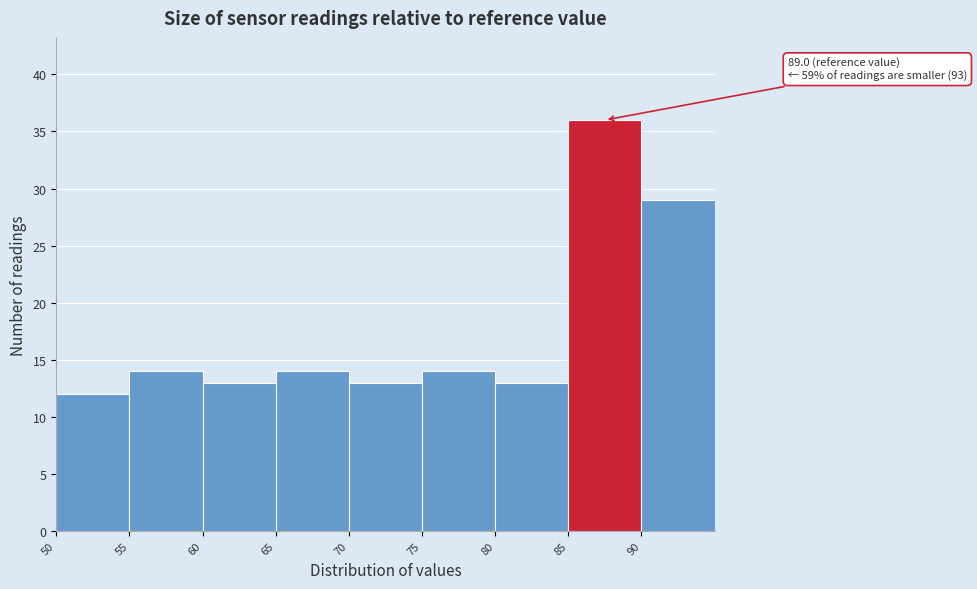

Which range on the x-axis has the tallest bar?

85 to 90